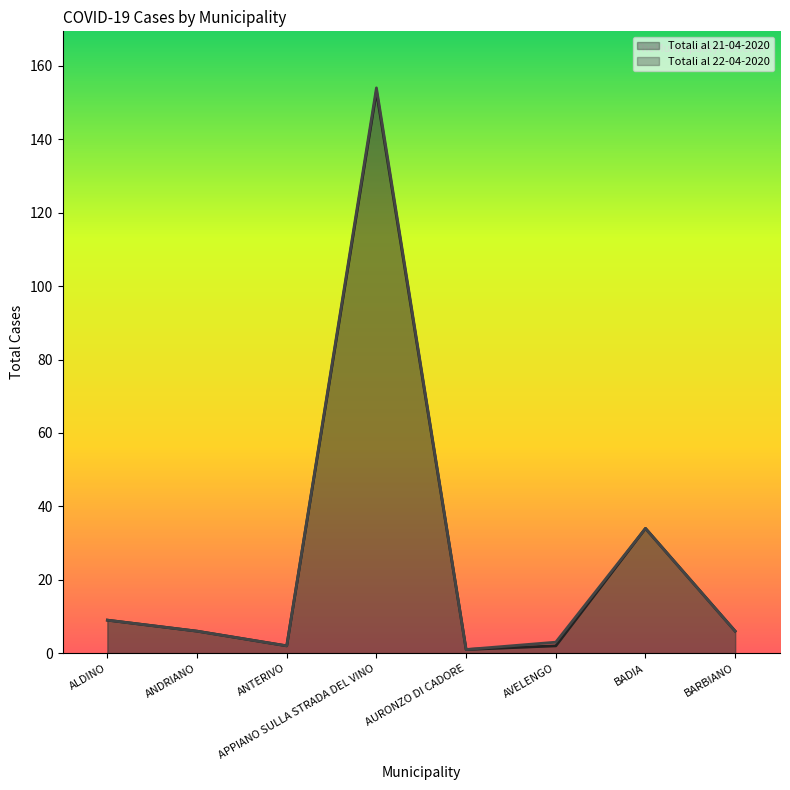

List the series in order of their peak value, lowest first.

Totali al 21-04-2020, Totali al 22-04-2020